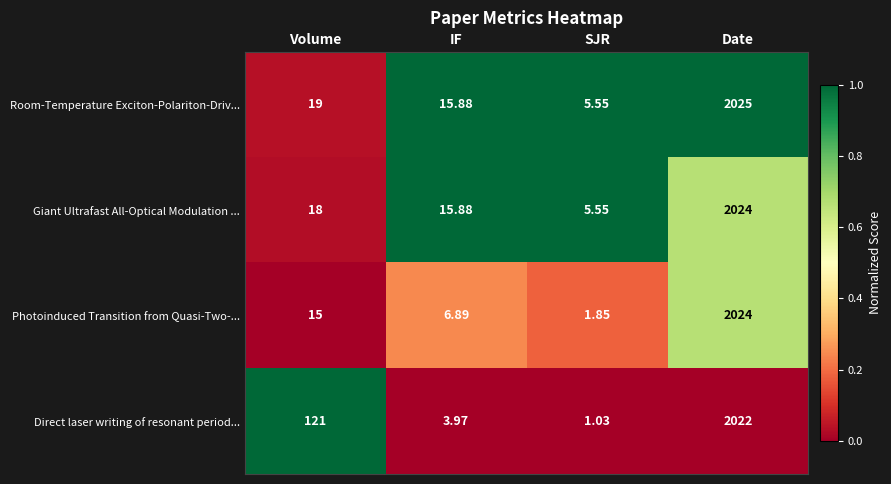

List the labels in order of Giant Ultrafast All-Optical Modulation ... value, largest first.

Date, Volume, IF, SJR